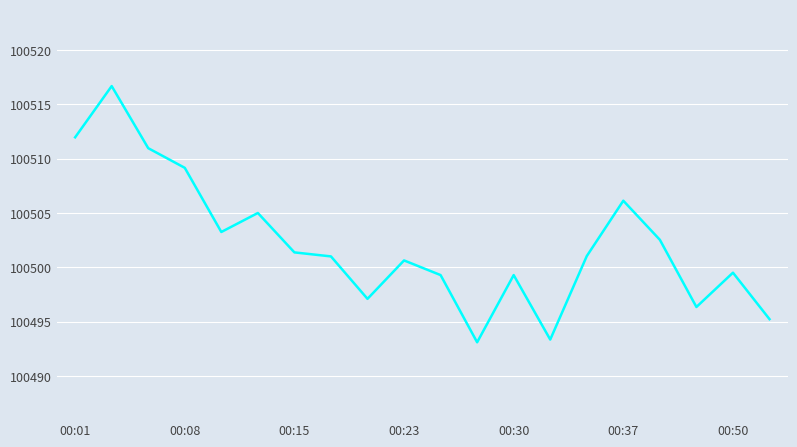

What is the smallest value displayed?

100493.1